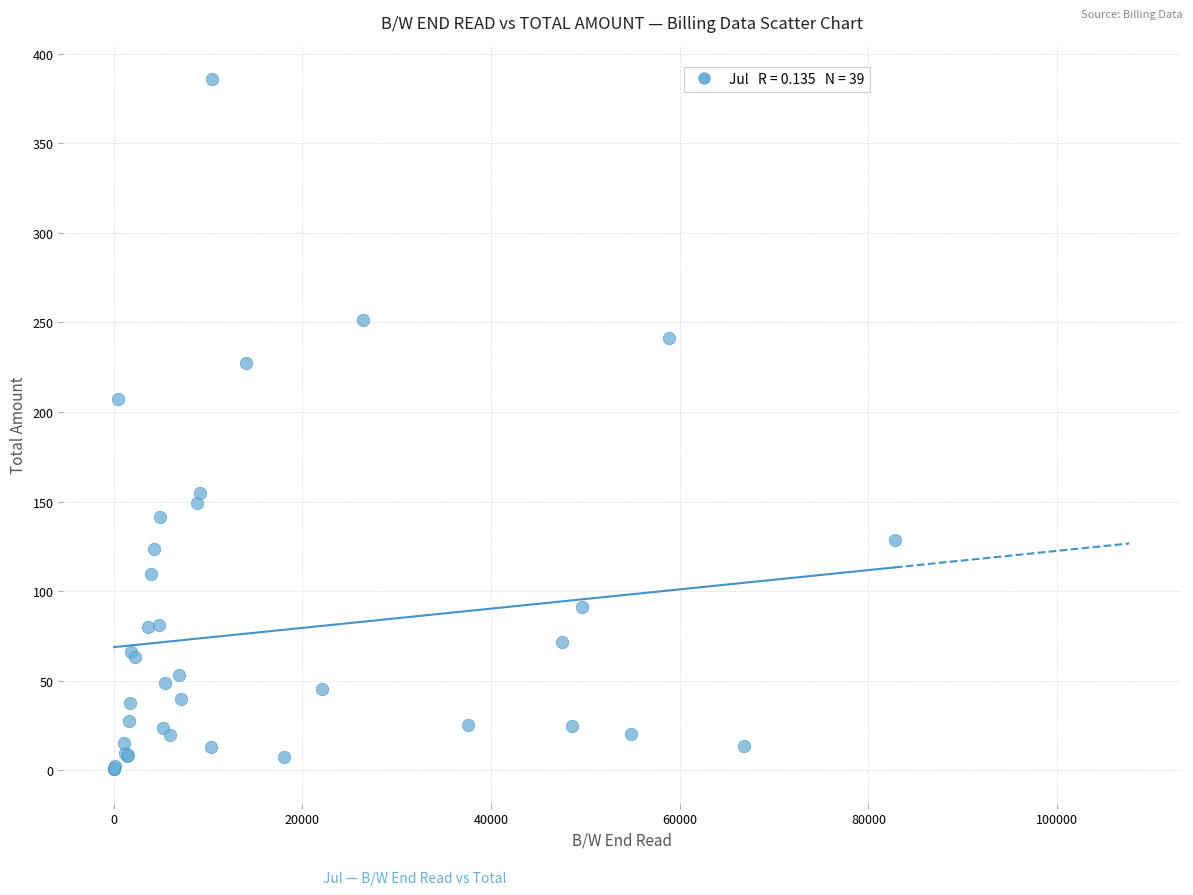

What Y value in the scatter plot is closest to 193?

207.3